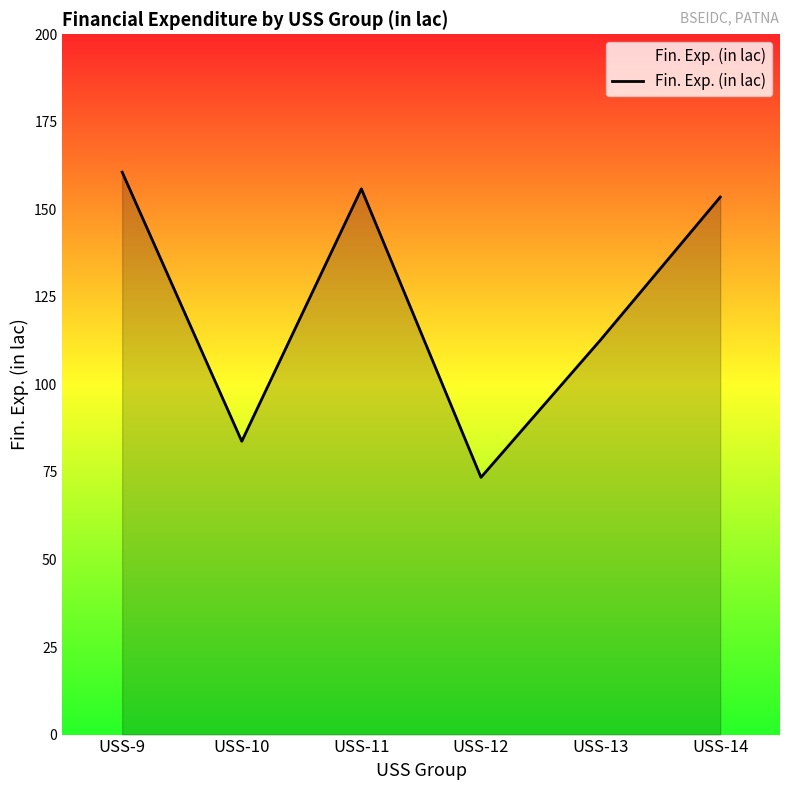

The value at USS-10 is 46.5. True or false?

False